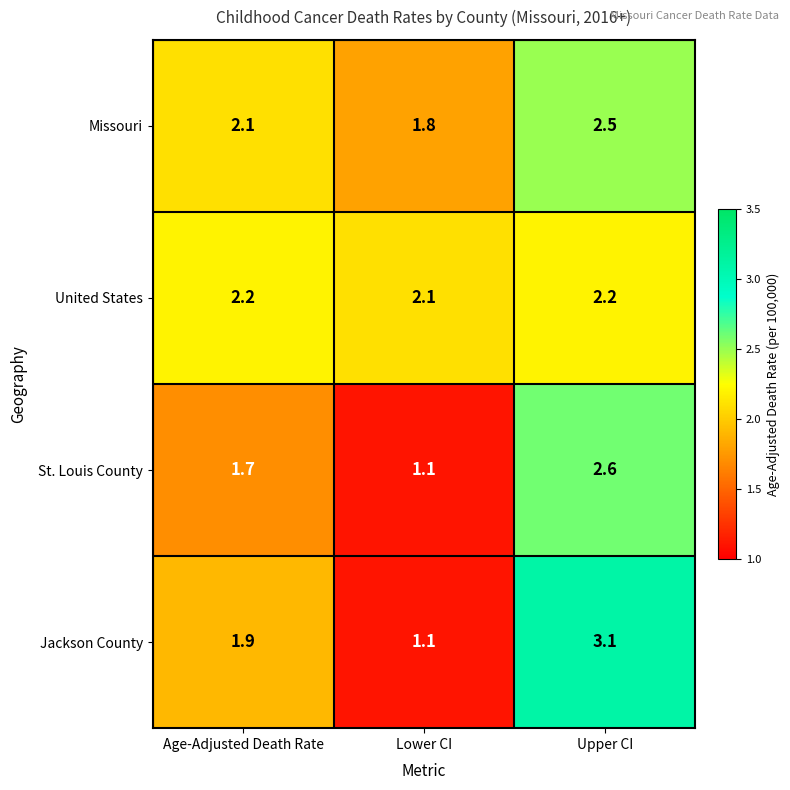

Where is Missouri nearest to the value 2?

Age-Adjusted Death Rate